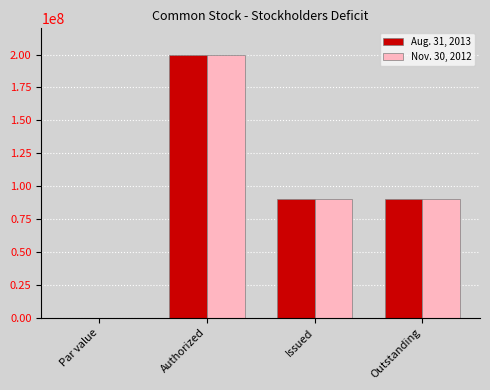

True or false: Aug. 31, 2013 has a value of 90280920.0 at Issued.

True